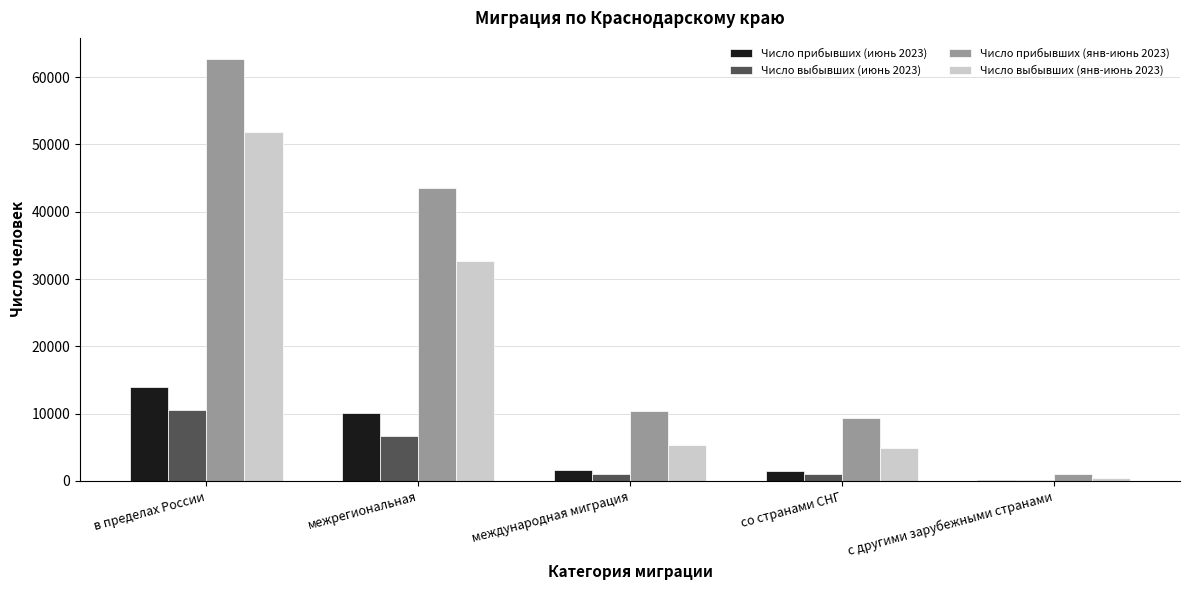

The Число прибывших (июнь 2023) series shows 13964 at в пределах России. True or false?

True